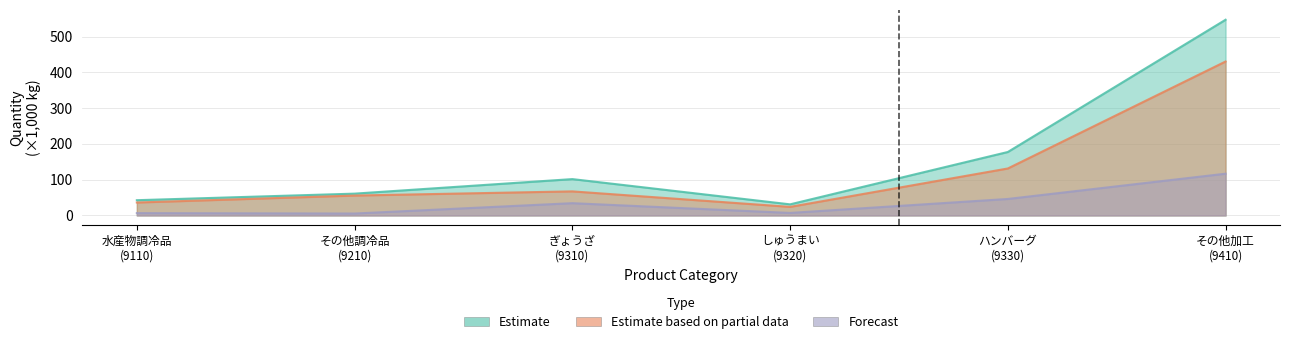

At which category does the chart reach its peak across all series?

その他加工 (9410)